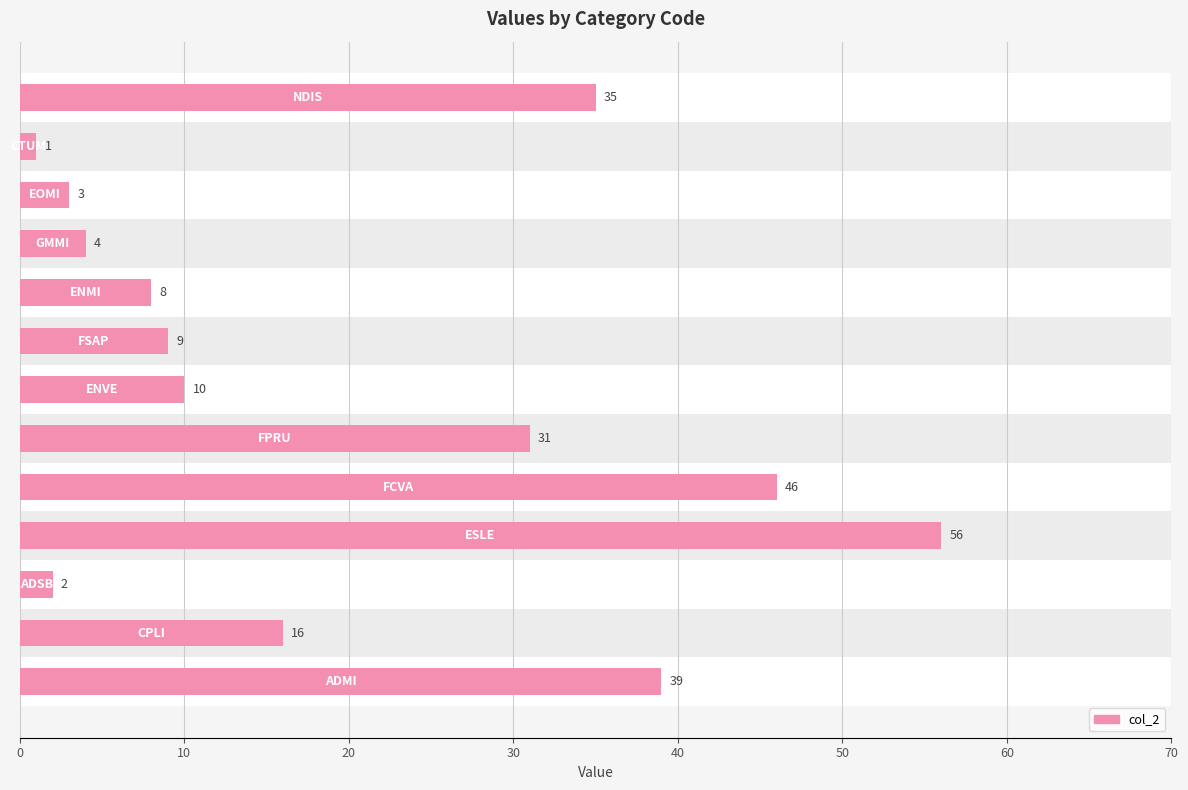

What is the sum of all values?

260